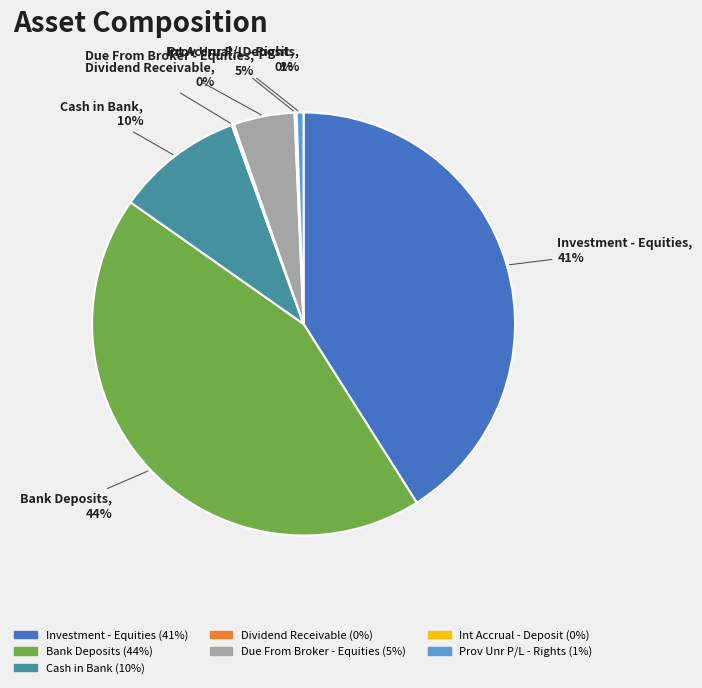

What percentage is the Cash in Bank slice, to the nearest percent?

10%